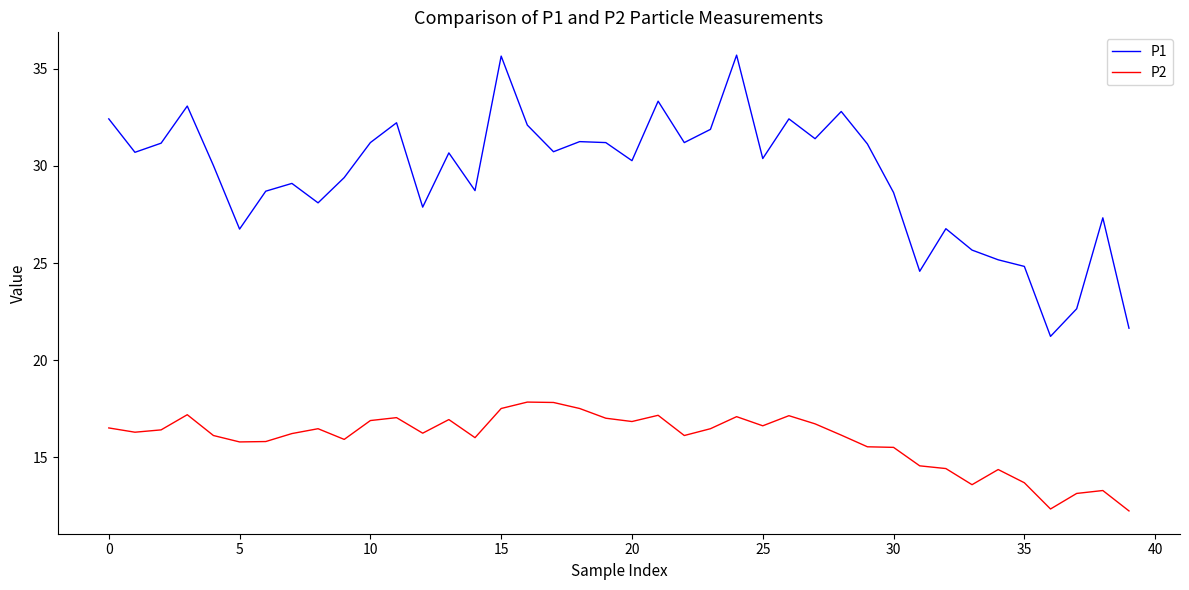

Which series has the widest spread of values?

P1